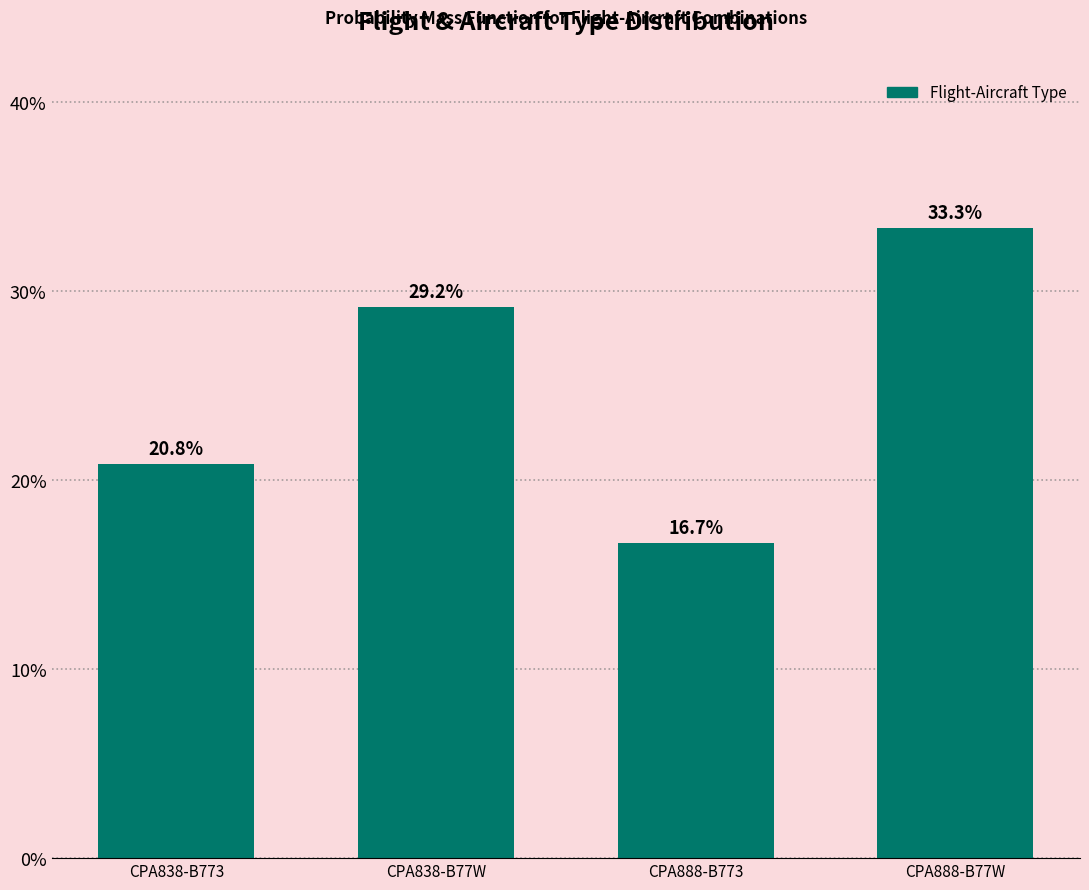

Reading left to right, list all the values displayed in this chart.

CPA838-B773=20.8	CPA838-B77W=29.2	CPA888-B773=16.7	CPA888-B77W=33.3